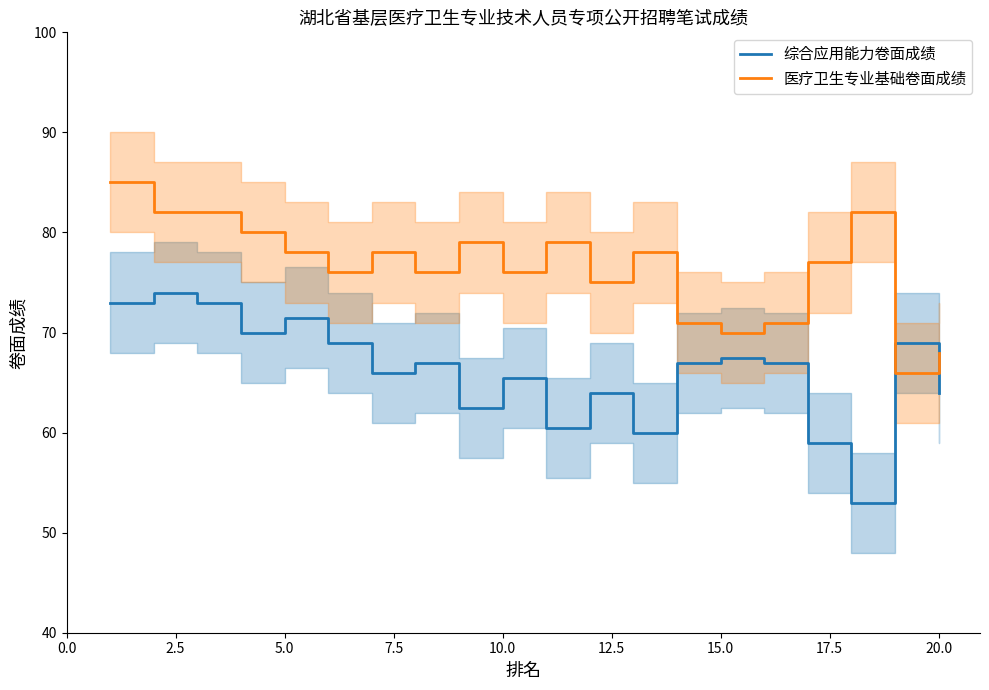

Which series has the widest spread of values?

综合应用能力卷面成绩